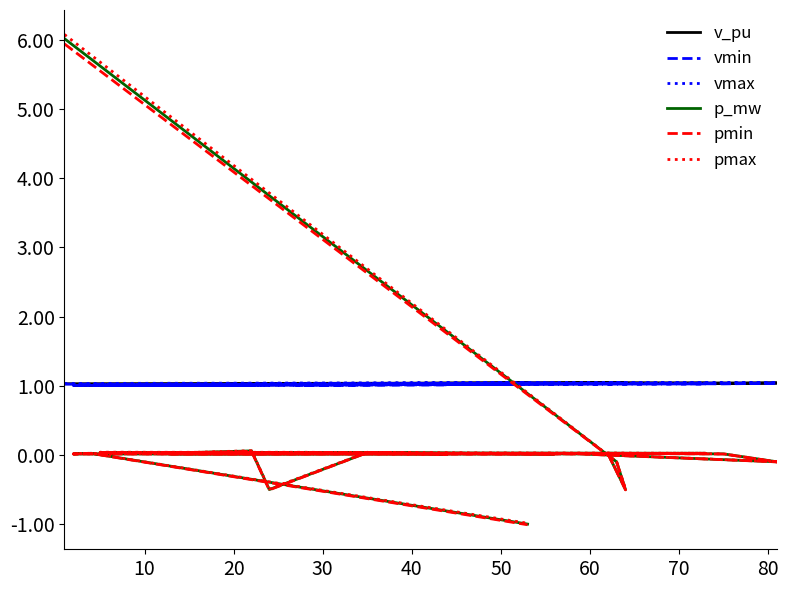

Reading left to right, list all the values displayed in this chart.

v_pu: 1.0	1.0	1.0	1.0	1.0	1.0	1.0	1.0	1.0	1.0	1.0	1.0	1.0	1.0	1.0	1.0	1.0	1.0	1.0	1.0	1.0	1.0
vmin: 1.0	1.0	1.0	1.0	1.0	1.0	1.0	1.0	1.0	1.0	1.0	1.0	1.0	1.0	1.0	1.0	1.0	1.0	1.0	1.0	1.0	1.0
vmax: 1.0	1.0	1.0	1.0	1.0	1.0	1.0	1.0	1.0	1.0	1.0	1.0	1.0	1.0	1.0	1.0	1.0	1.0	1.0	1.0	1.0	1.0
p_mw: 6.0	-0.1	-0.5	0.0	0.0	-0.1	0.0	0.0	0.0	0.0	-0.5	0.1	0.0	0.0	0.0	0.0	0.0	0.0	0.0	0.0	0.0	-1.0
pmin: 5.9	-0.1	-0.5	0.0	0.0	-0.1	0.0	0.0	0.0	0.0	-0.5	0.1	0.0	0.0	0.0	0.0	0.0	0.0	0.0	0.0	0.0	-1.0
pmax: 6.1	-0.1	-0.5	0.0	0.0	-0.1	0.0	0.0	0.0	0.0	-0.5	0.1	0.0	0.0	0.0	0.0	0.0	0.0	0.0	0.0	0.0	-1.0